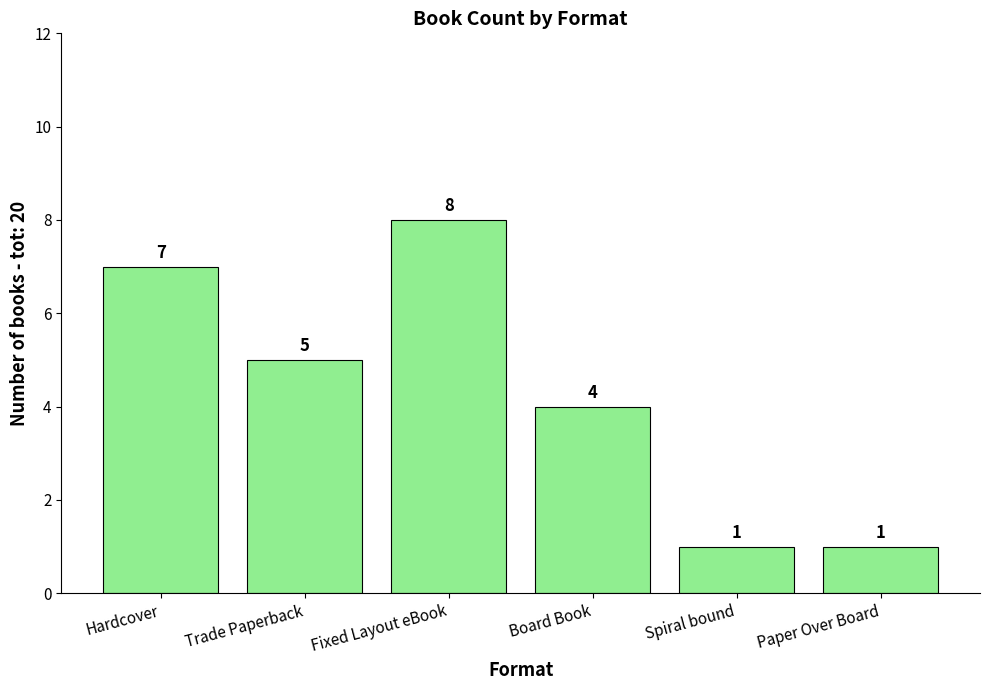

What is the sum of the values at Spiral bound and Hardcover?

8